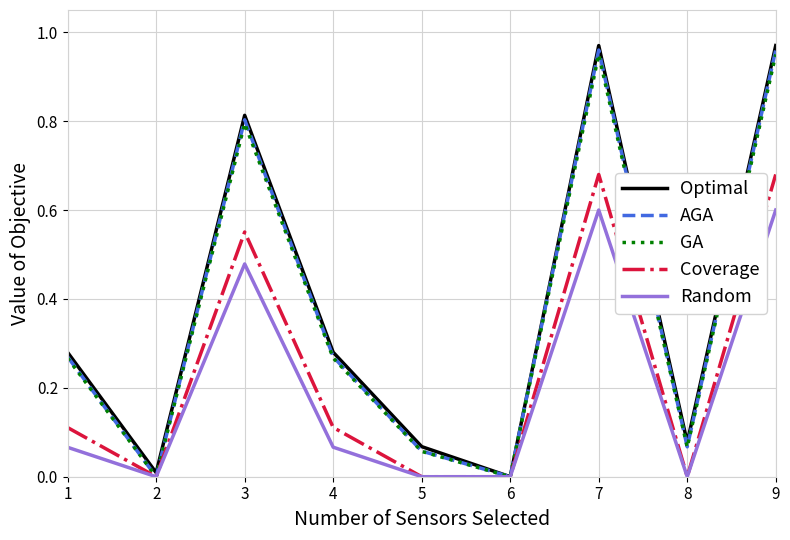

What is the spread (max minus min) of values at 9?

0.4